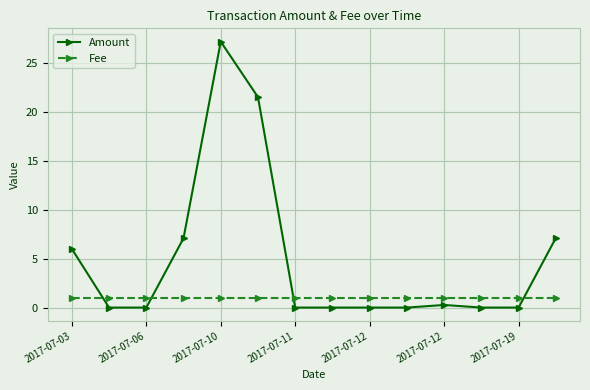

List the series in order of their overall mean, lowest first.

Fee, Amount